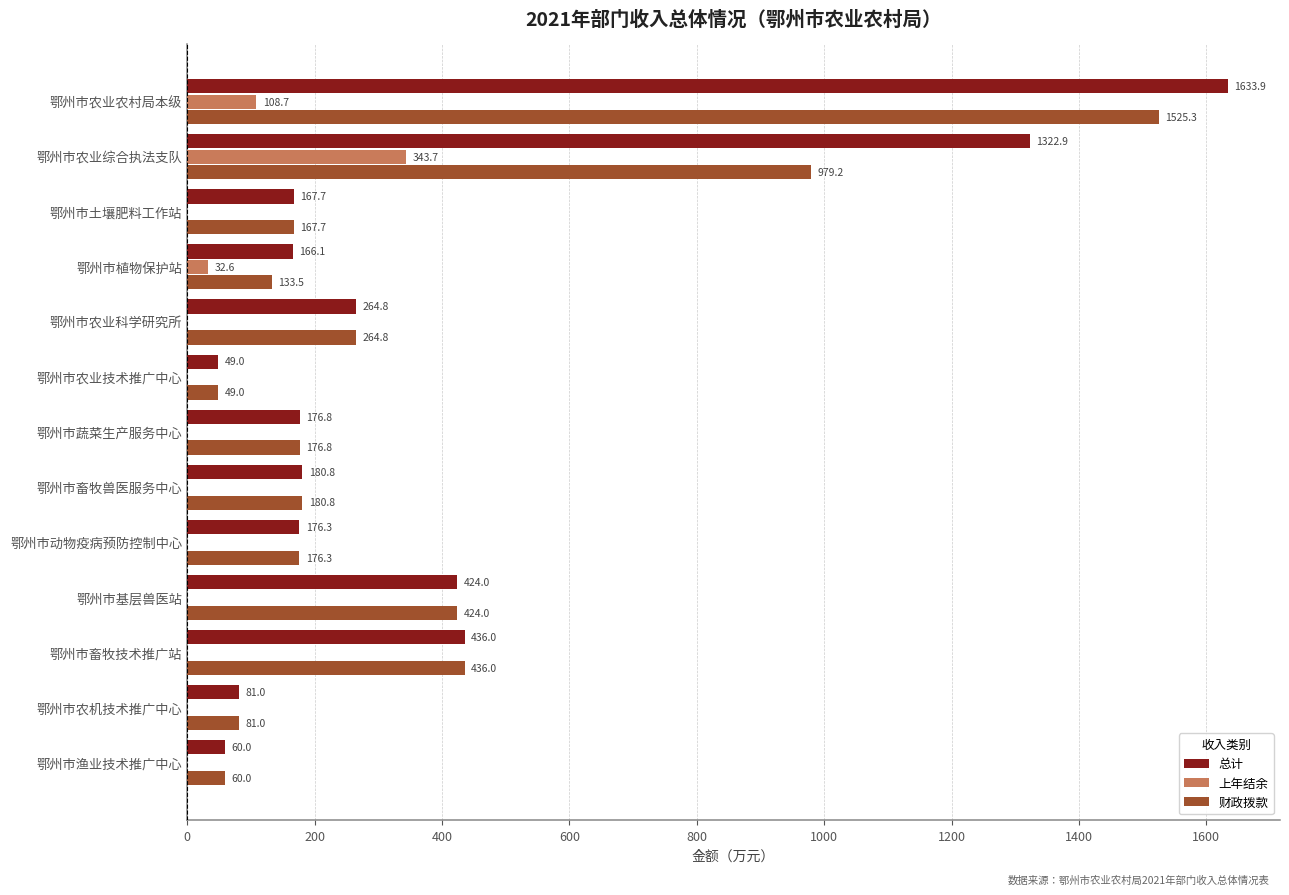

How many data points in 总计 are above 176?

8